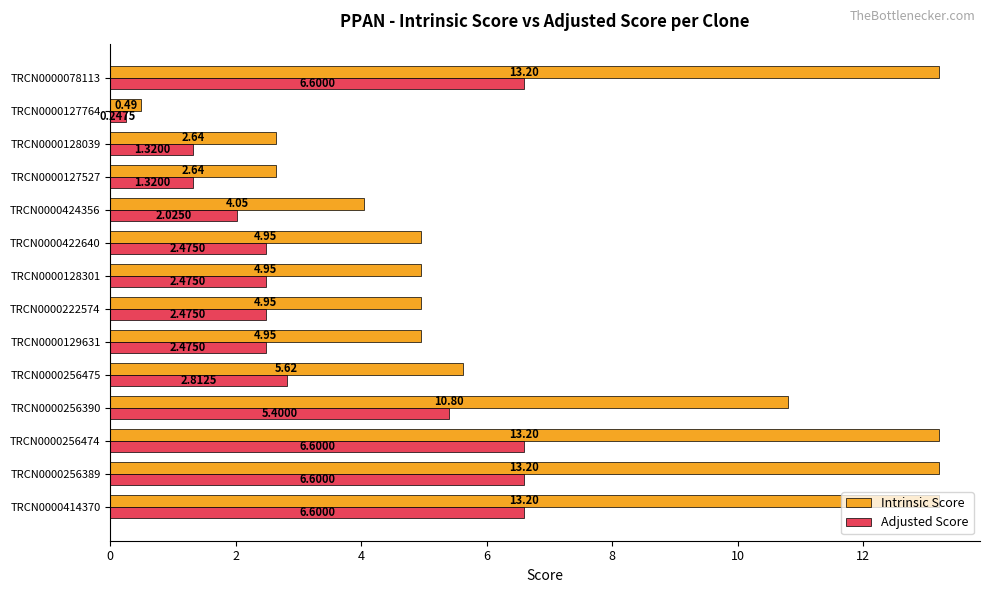

Which series has the widest spread of values?

Intrinsic Score